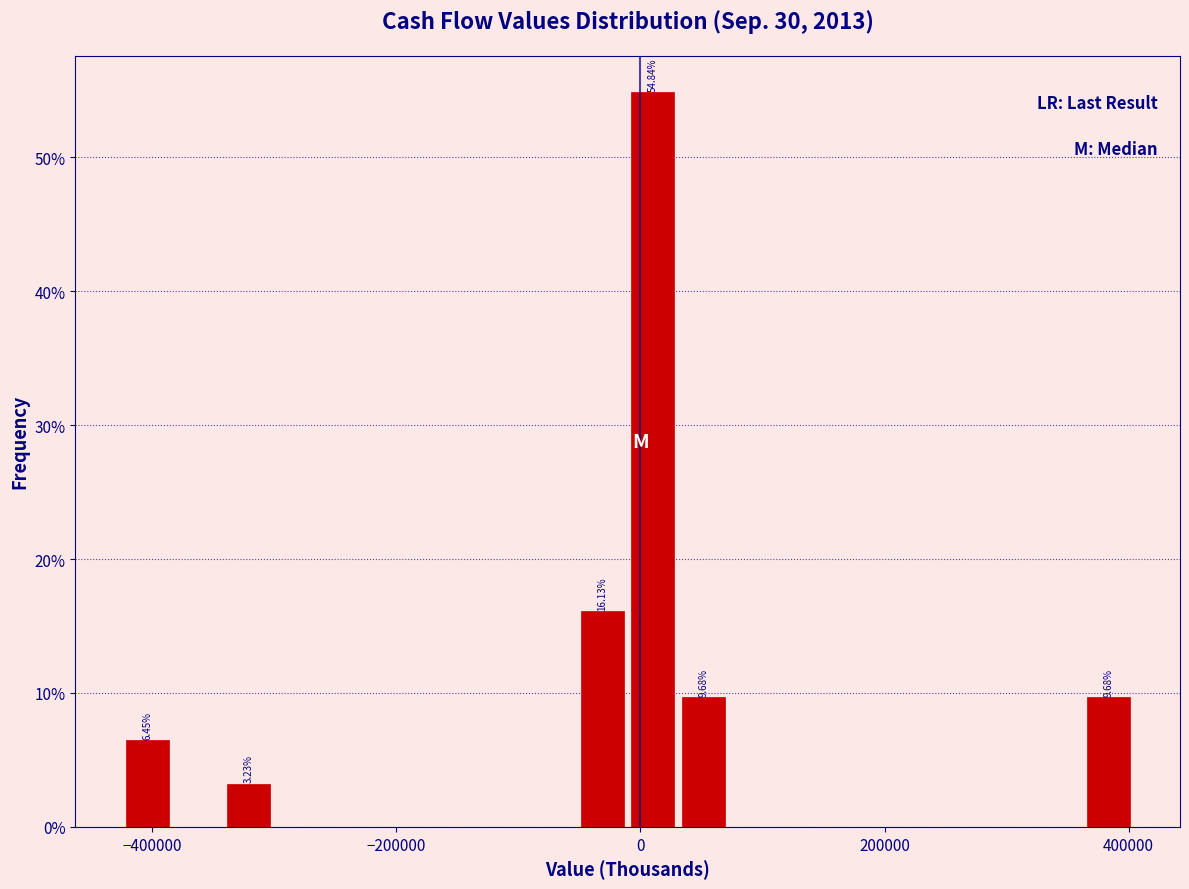

Around what value on the x-axis is the tallest bar? Give the approximate position of its centre, as read against the axis.

20000